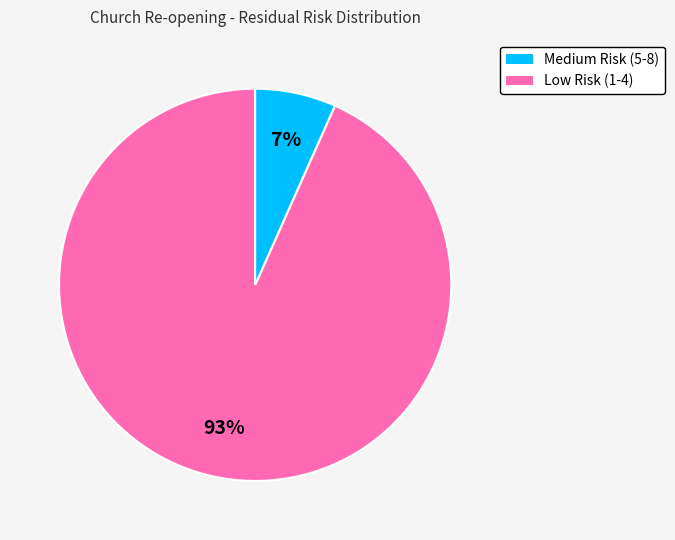

Does any single category account for the majority?

Yes